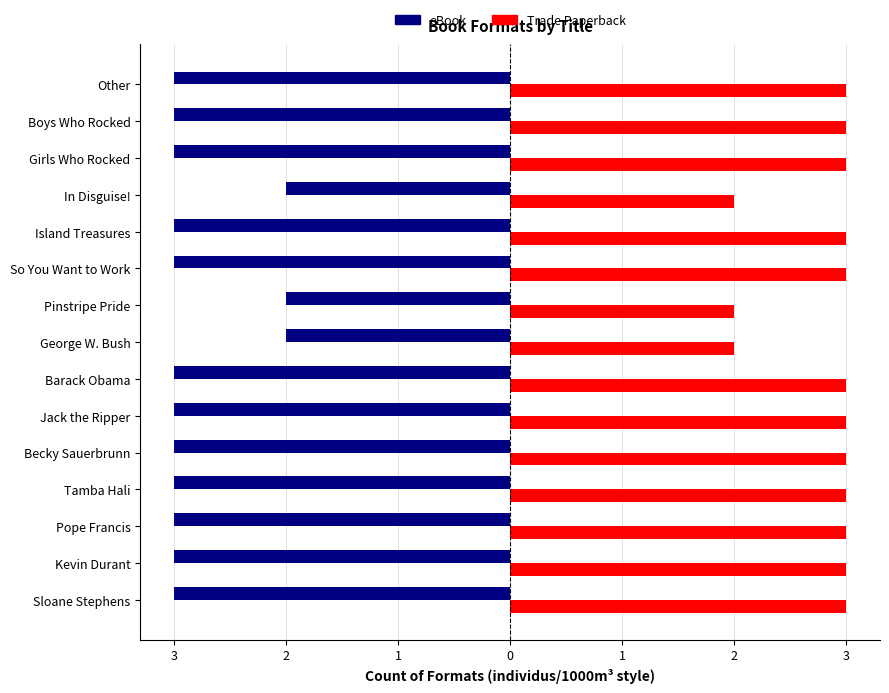

List the series in order of their peak value, lowest first.

eBook, Trade Paperback